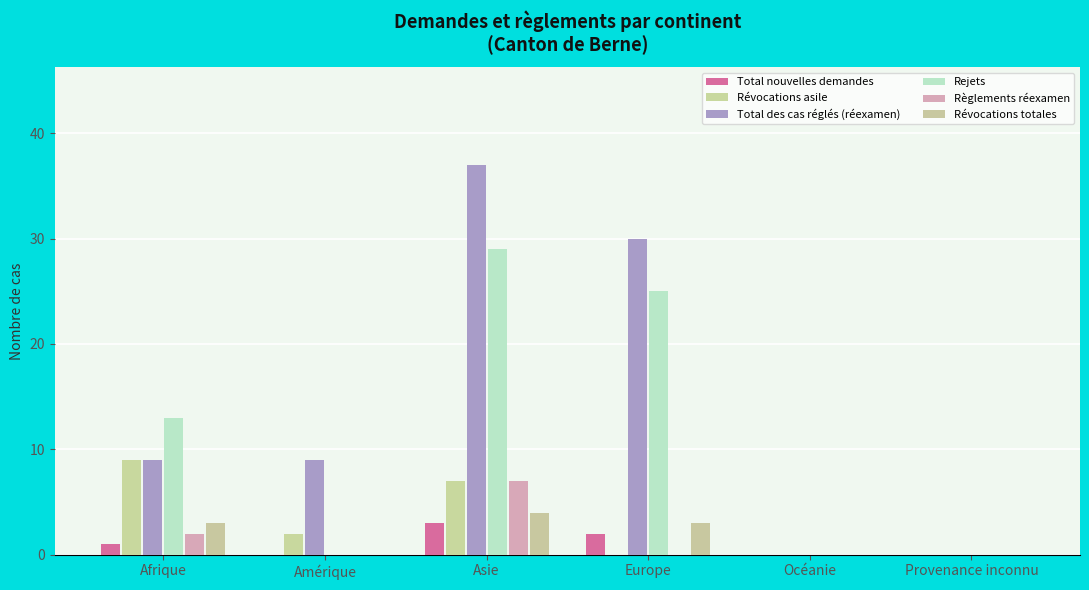

Does the chart contain stacked bars?

No